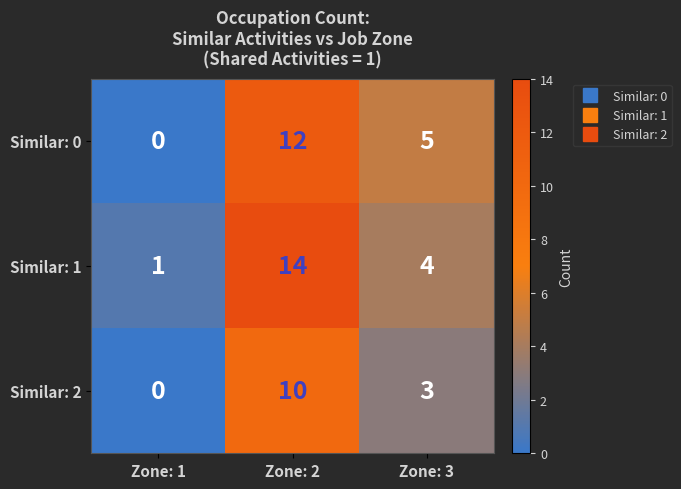

What is the sum of the Similar: 1 values at Zone: 3 and Zone: 2?

18